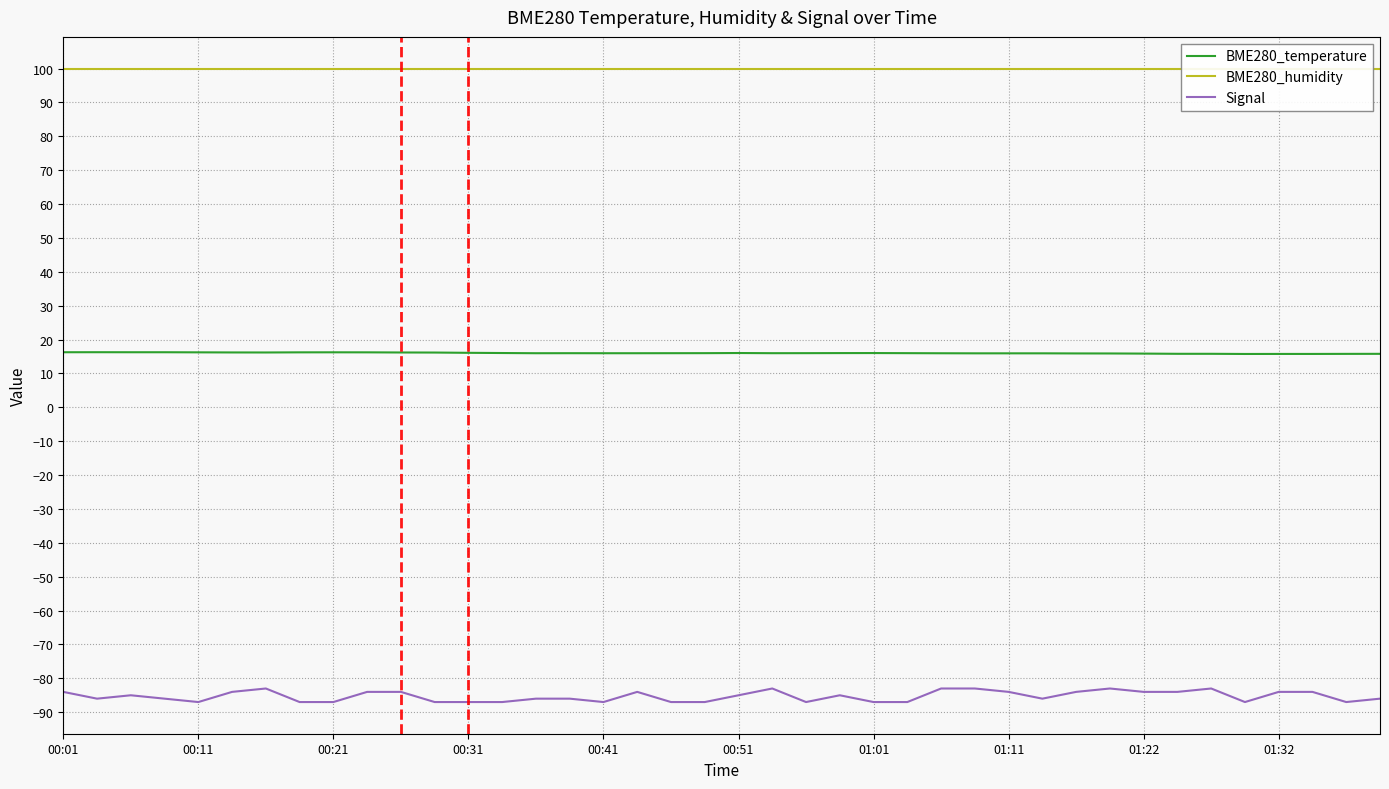

At how many categories does at least one series exceed -61?

40